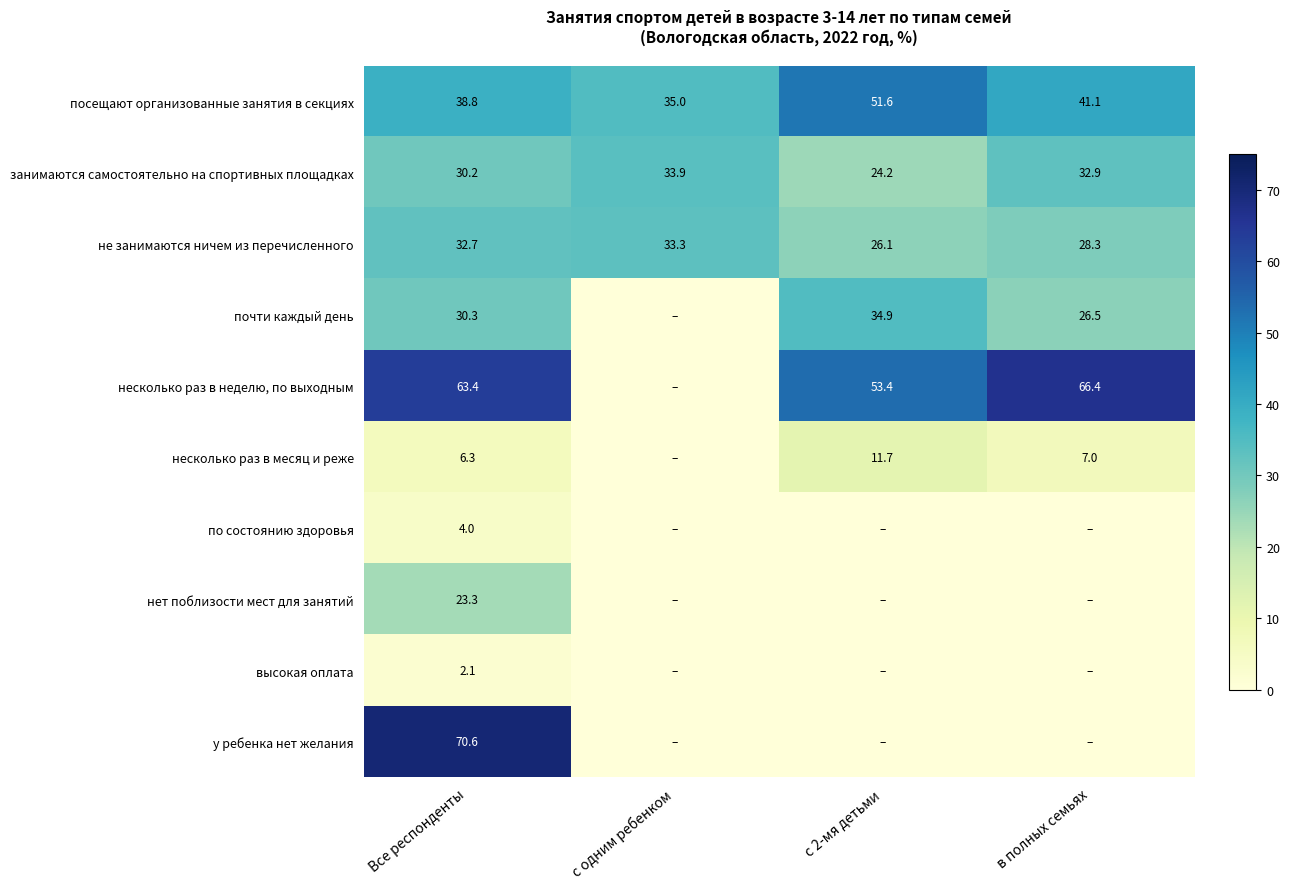

At Все респонденты, list the series in order from largest to smallest.

у ребенка нет желания, несколько раз в неделю, по выходным, посещают организованные занятия в секциях, не занимаются ничем из перечисленного, почти каждый день, занимаются самостоятельно на спортивных площадках, нет поблизости мест для занятий, несколько раз в месяц и реже, по состоянию здоровья, высокая оплата